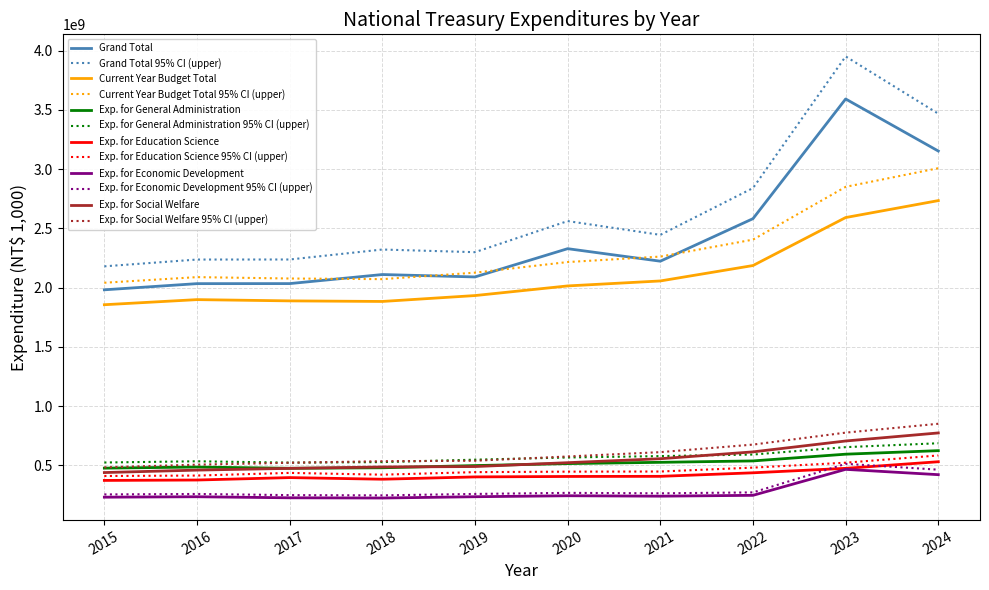

Between 2016 and 2024, which series saw the biggest shift?

Grand Total 95% CI (upper)